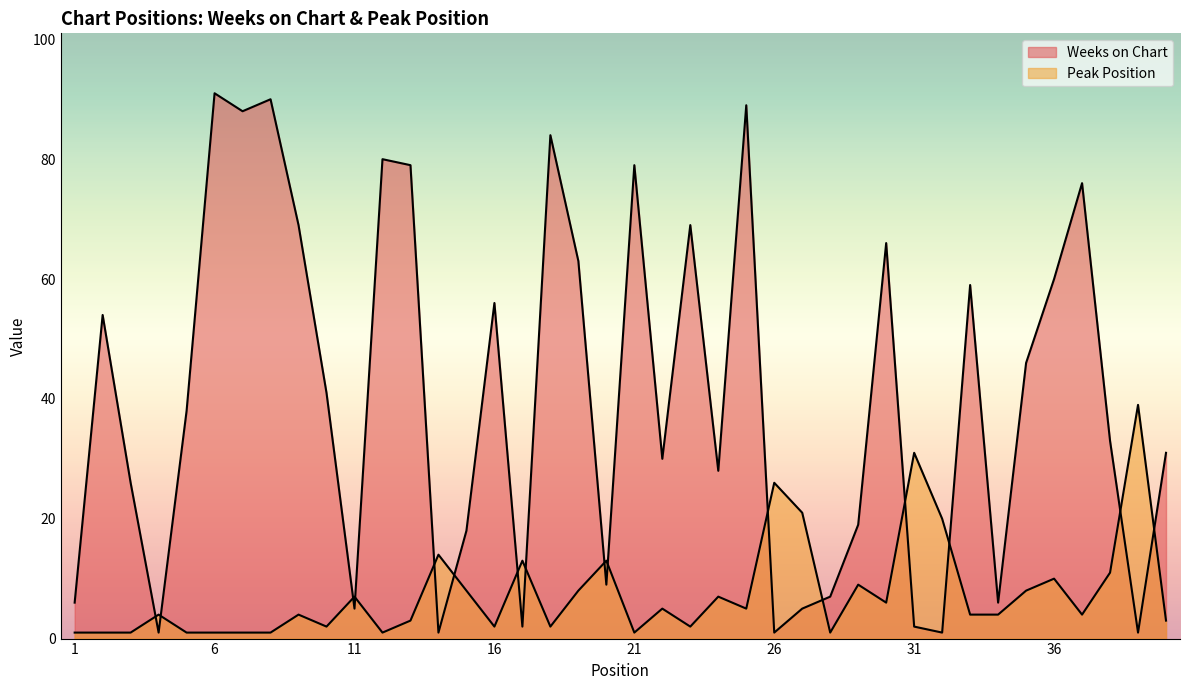

Where is Weeks on Chart nearest to the value 46?

35